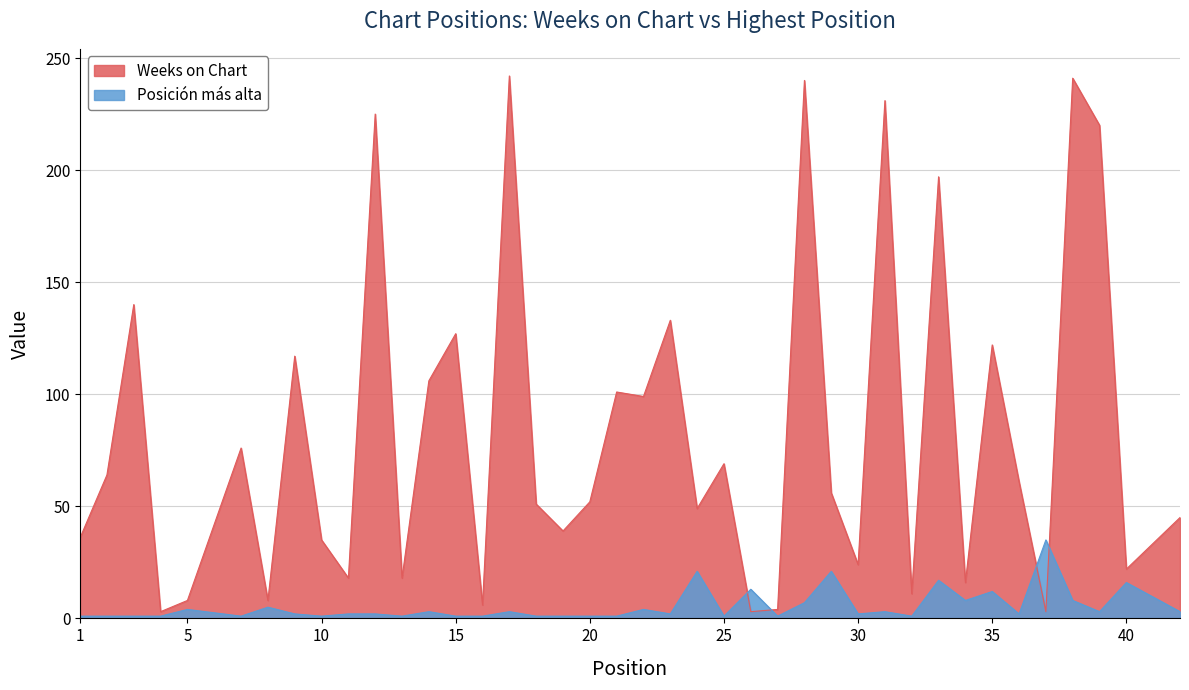

The Posición más alta series shows 1 at 32. True or false?

True